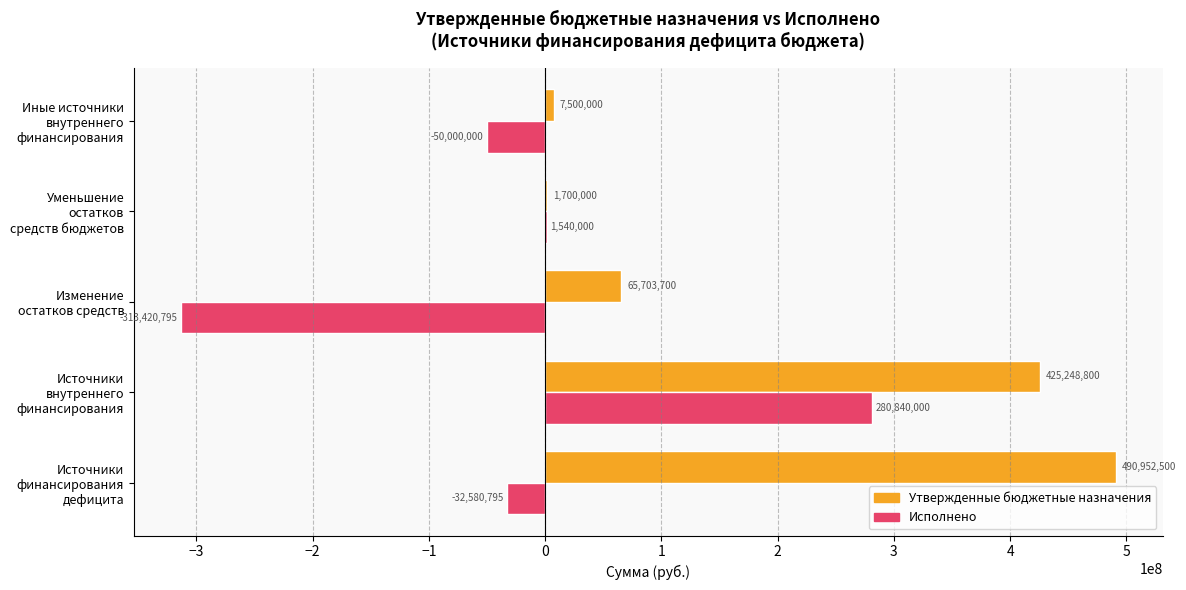

What is the greatest value displayed?

490952500